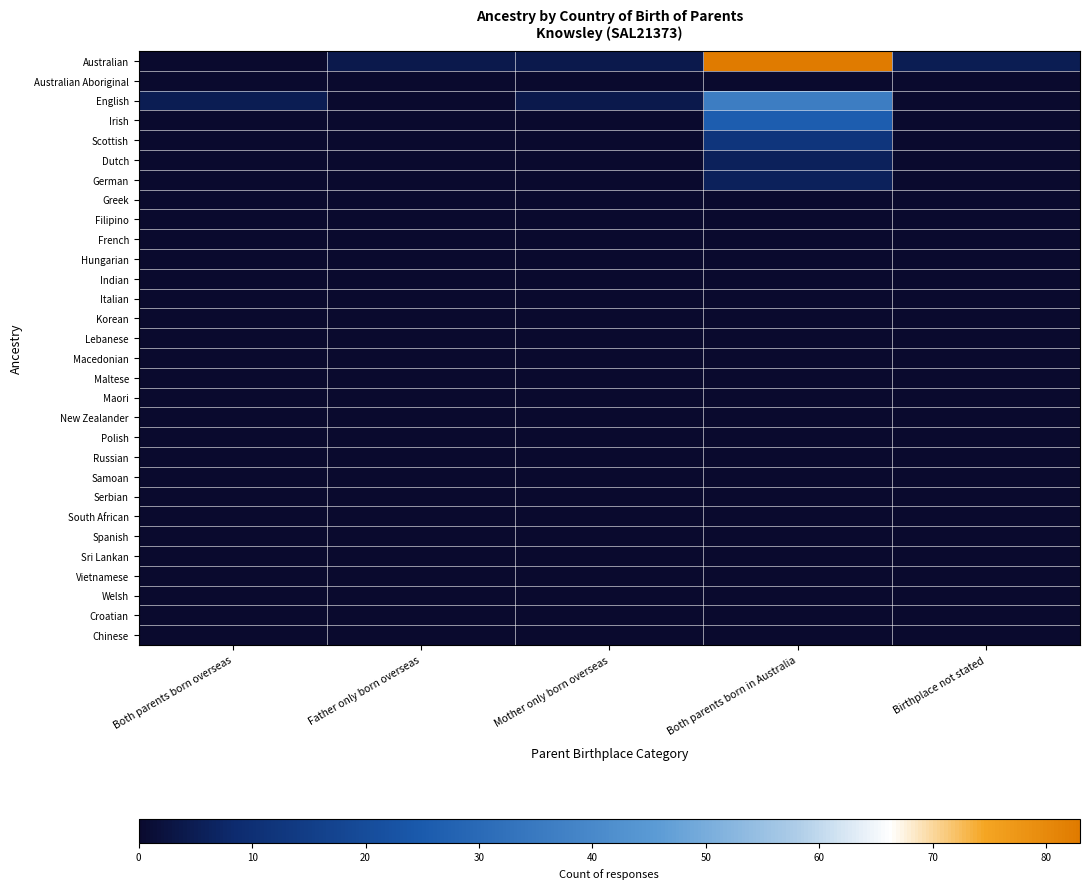

What is the total value across all series at Mother only born overseas?

8